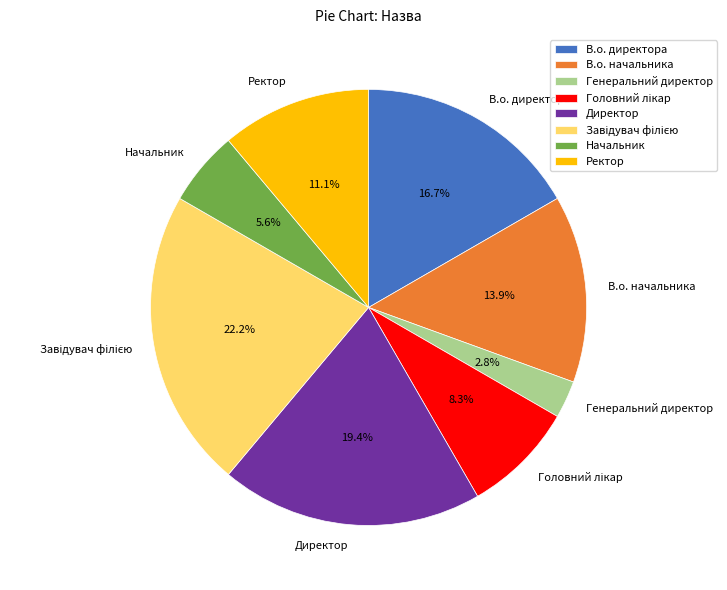

True or false: Директор accounts for 34% of the total.

False